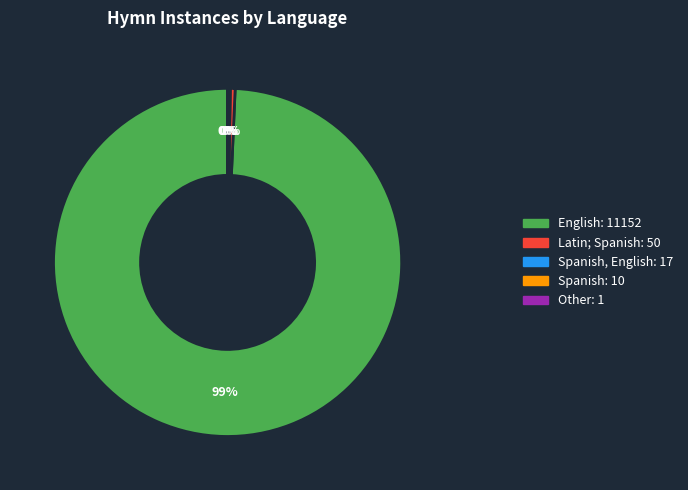

To the nearest percent, what is the average slice percentage?

20%